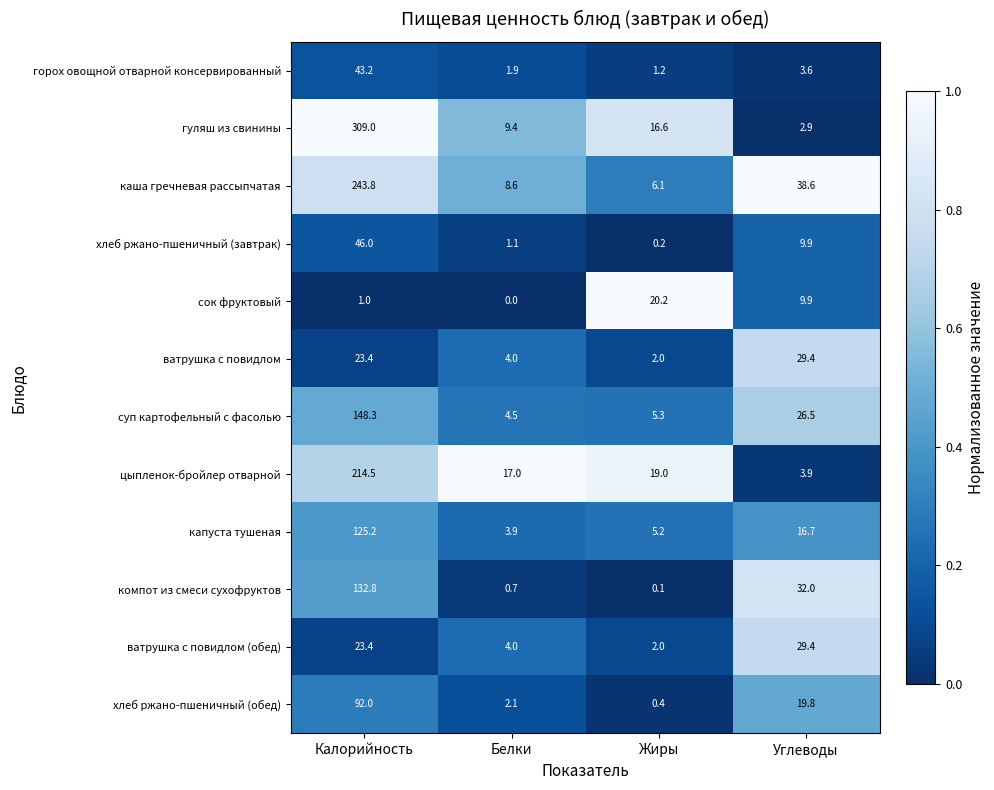

Which series has the largest total across all categories?

гуляш из свинины